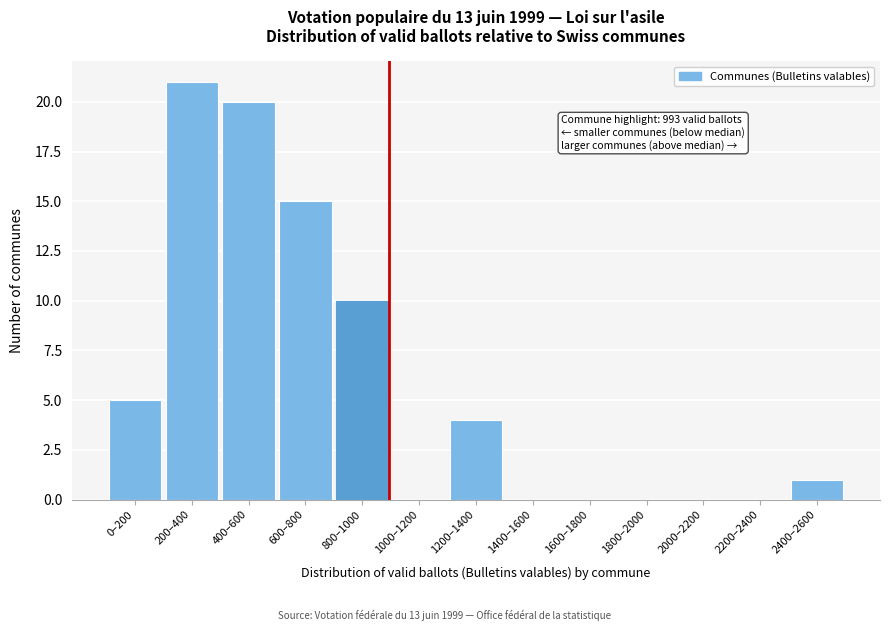

Reading left to right, extract all data points from this chart.

0–200=5	200–400=21	400–600=20	600–800=15	800–1000=10	1000–1200=0	1200–1400=4	1400–1600=0	1600–1800=0	1800–2000=0	2000–2200=0	2200–2400=0	2400–2600=1